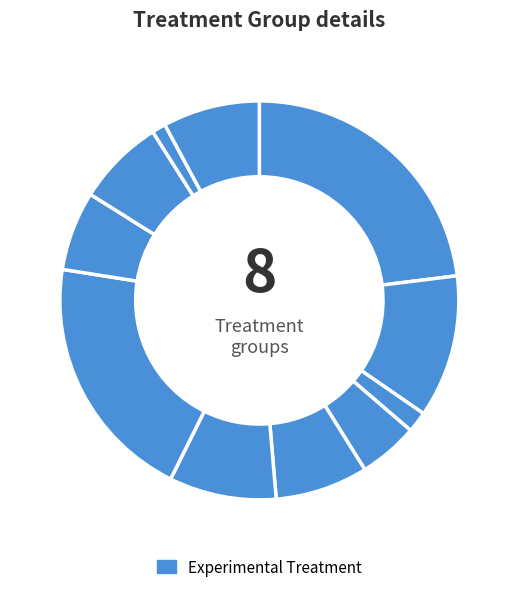

How many segments does this pie chart have?

11